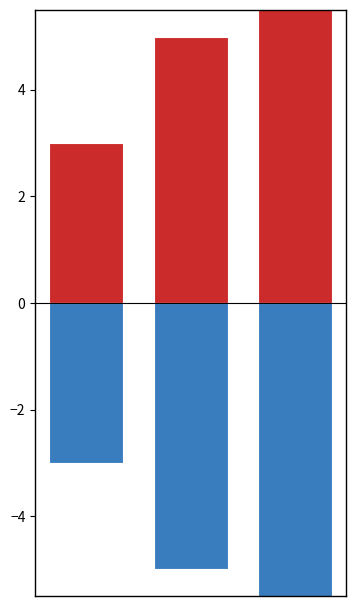

Reading left to right, list all the values displayed in this chart.

Positive: 3	5	27
Negative: -3	-5	-27